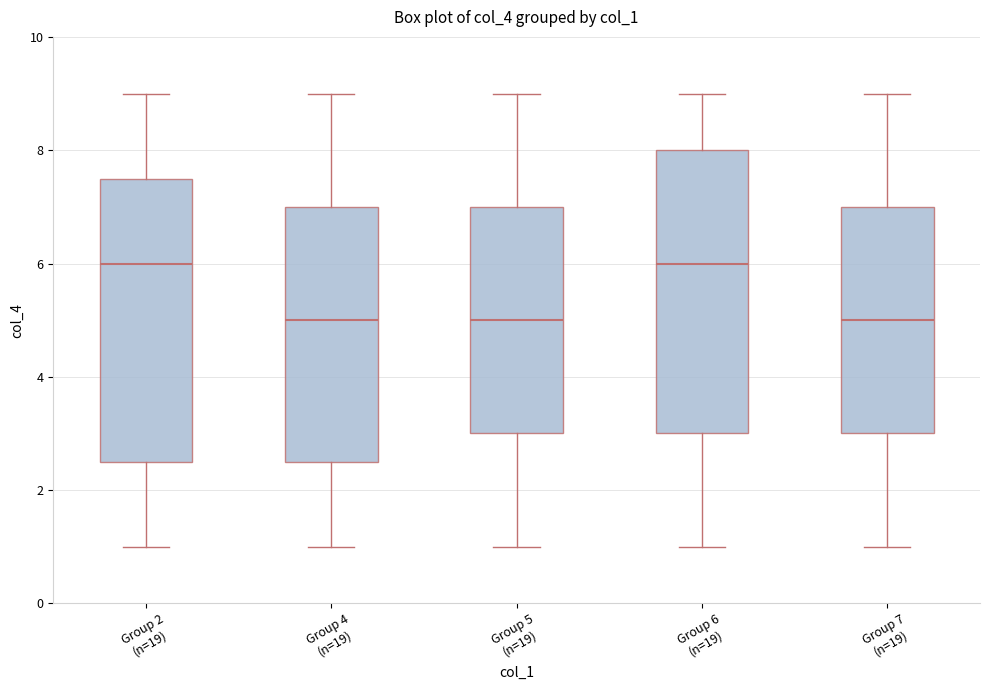

Reading left to right, transcribe this box plot: for each box, give where its median line is, the range the box spans, and where its two whiskers end, as read against the y-axis. The values are not printed on the chart, so give them approximately, as read against the axis.

Group 2 (n=19): median 6.0, box 2.6 to 7.6, whiskers 1.0 to 9.0
Group 4 (n=19): median 5.0, box 2.6 to 7.0, whiskers 1.0 to 9.0
Group 5 (n=19): median 5.0, box 3.0 to 7.0, whiskers 1.0 to 9.0
Group 6 (n=19): median 6.0, box 3.0 to 8.0, whiskers 1.0 to 9.0
Group 7 (n=19): median 5.0, box 3.0 to 7.0, whiskers 1.0 to 9.0